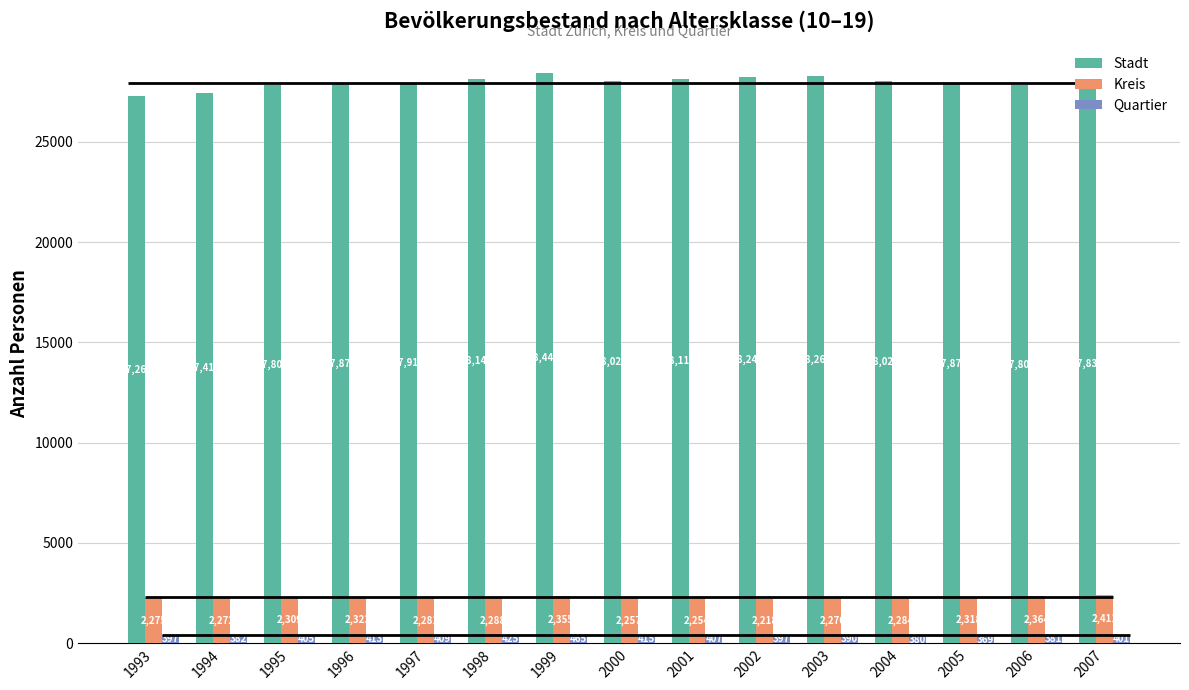

What is the difference between the highest and lowest values at 1999?

27979